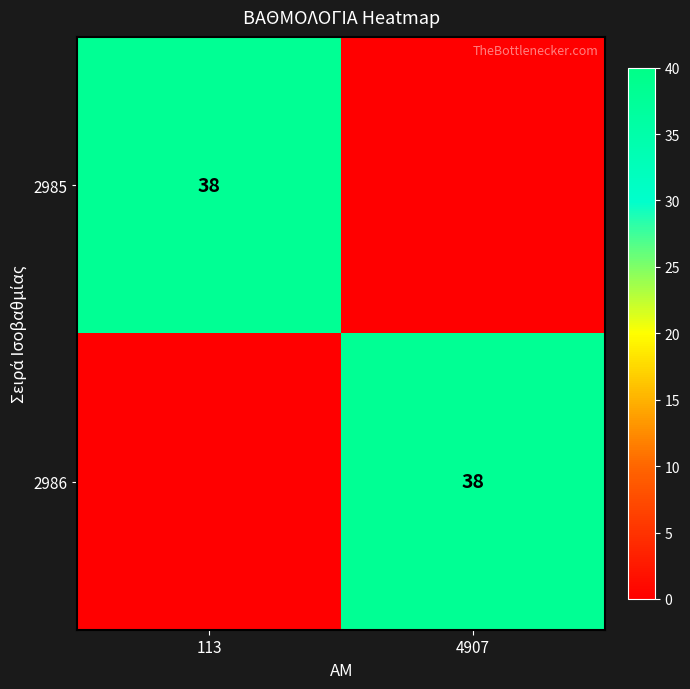

True or false: 2985 has a value of 38 at 113.

True